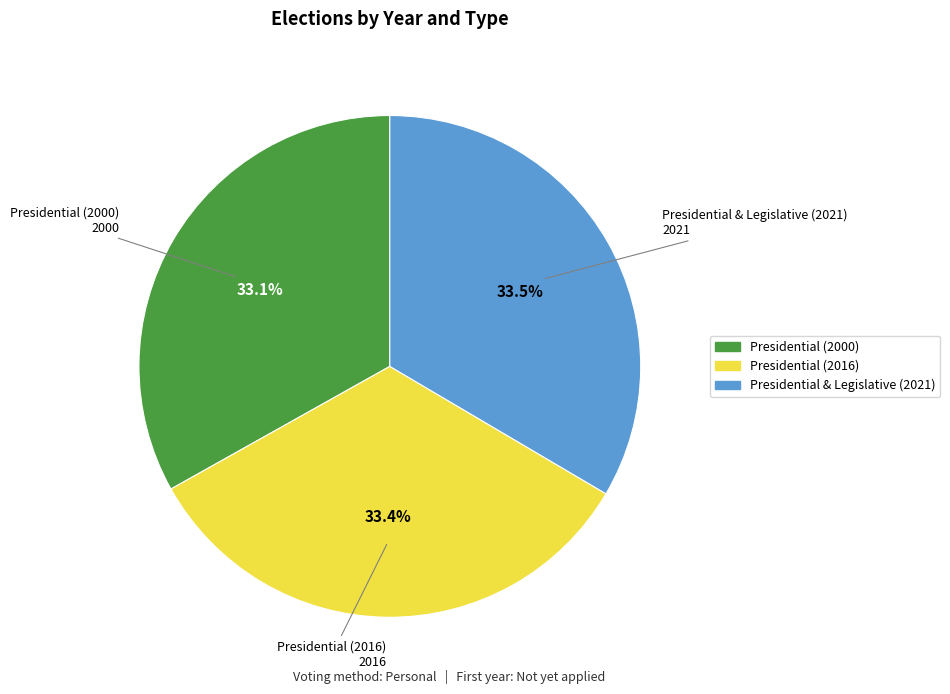

Does any single category account for the majority?

No